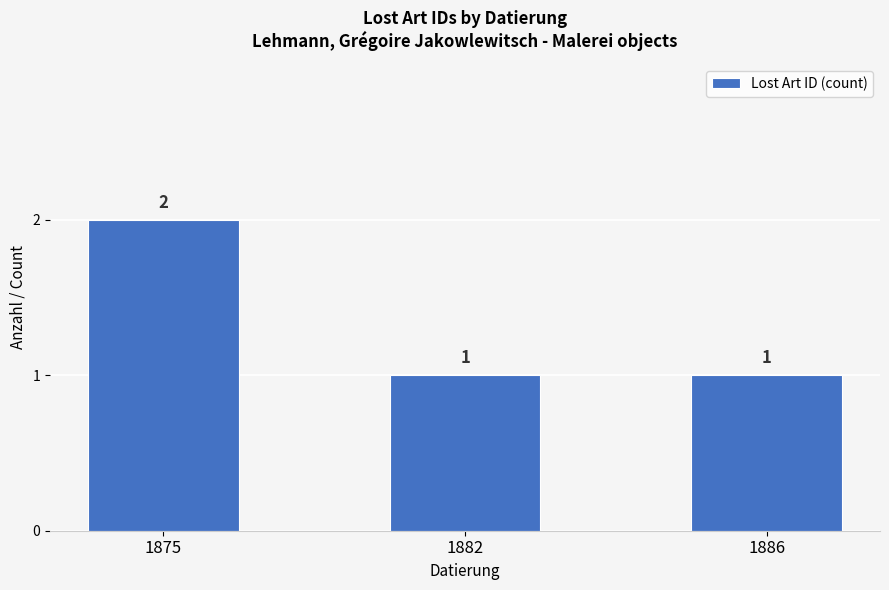

What is the minimum value shown in the chart?

1